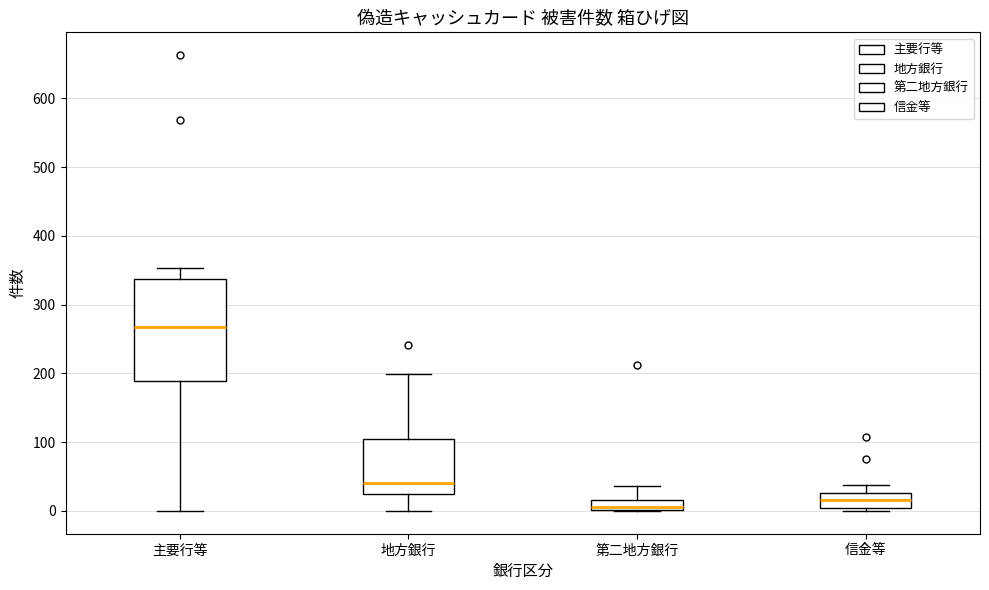

Where does the upper whisker of the box for 主要行等 end on the y-axis? The values are not printed on the chart, so give them approximately, as read against the axis.

350